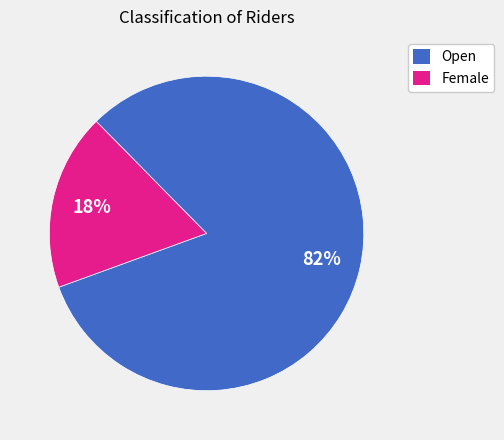

Is the sum of Female and Open greater than half?

Yes